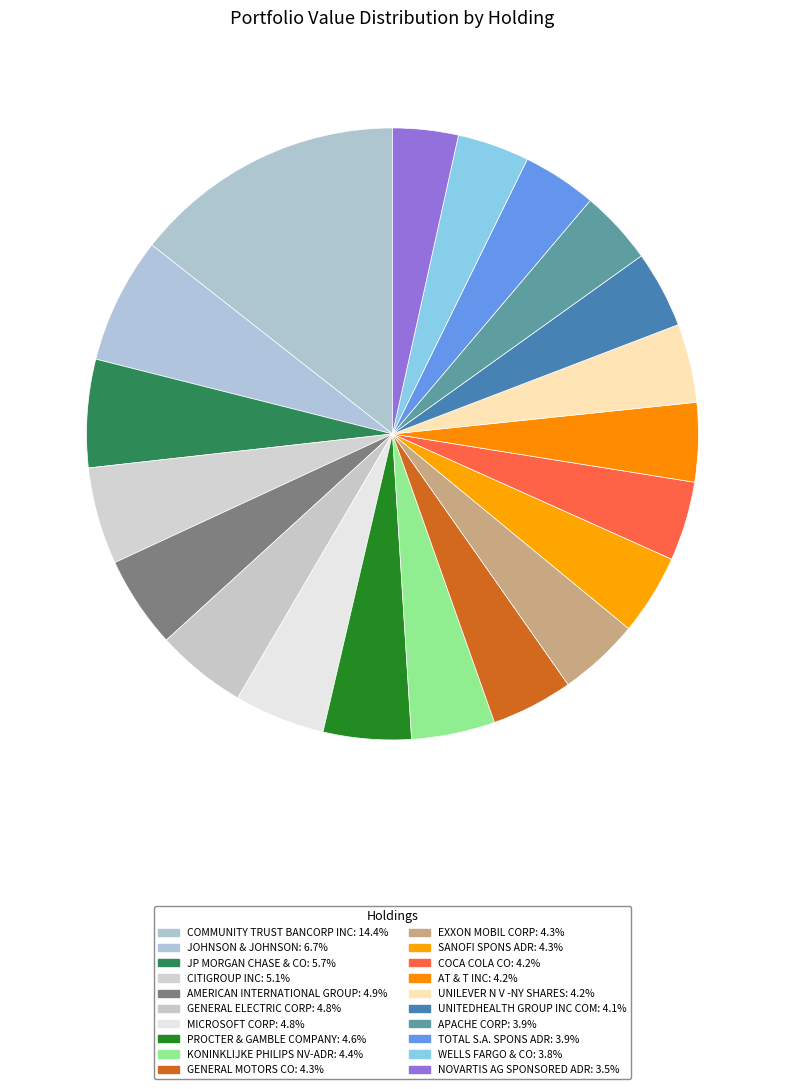

To the nearest percent, what percentage of the pie is APACHE CORP?

4%